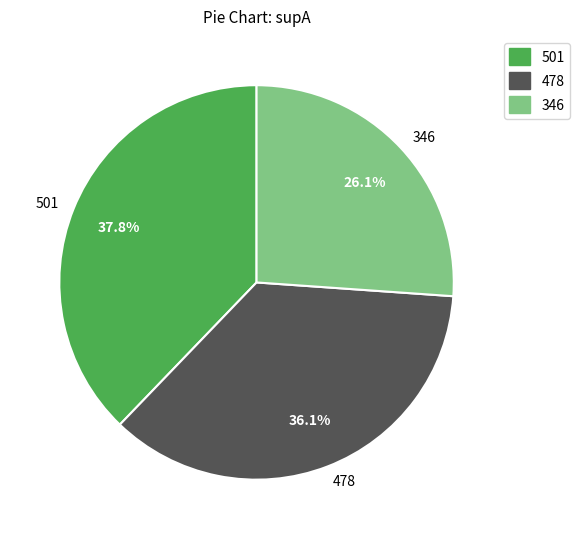

Is it true that 501 is 44% of the pie?

False